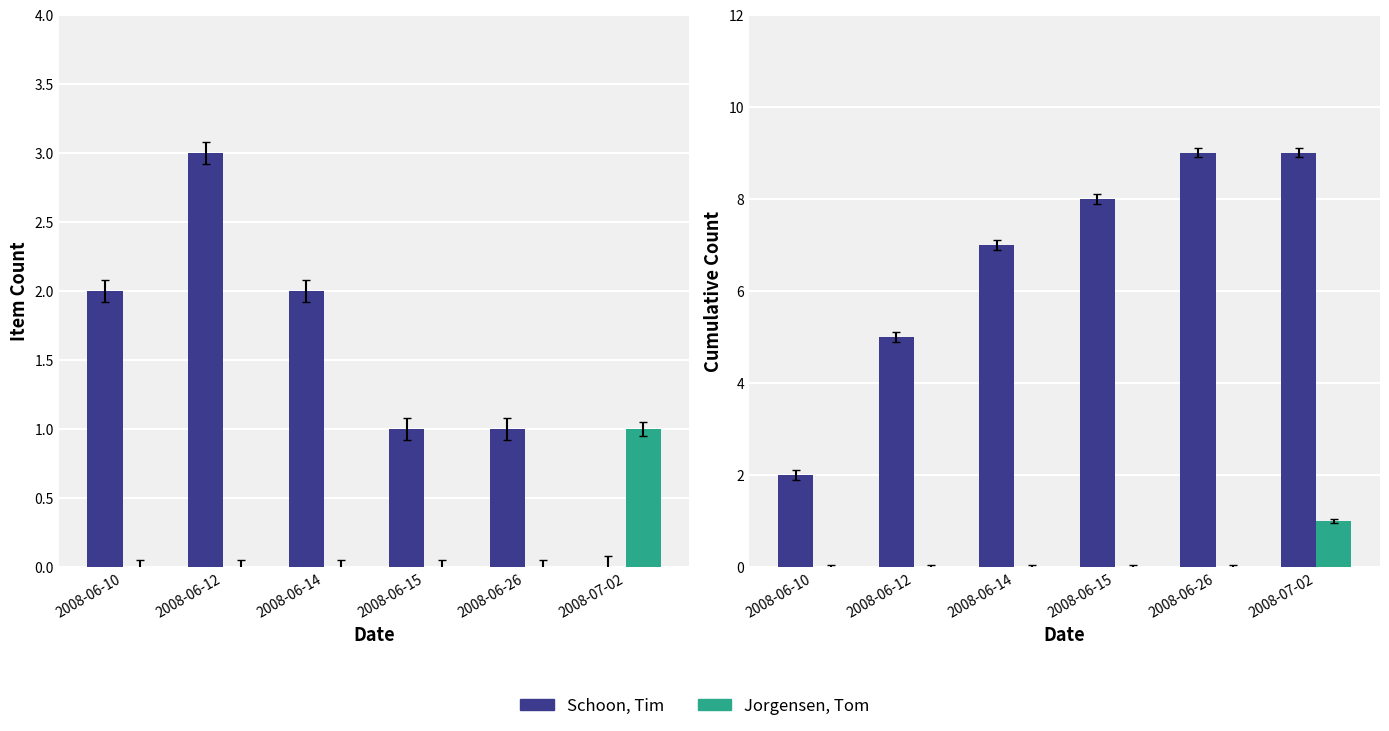

What is the difference between the maximum and minimum values in the Schoon, Tim series?

7